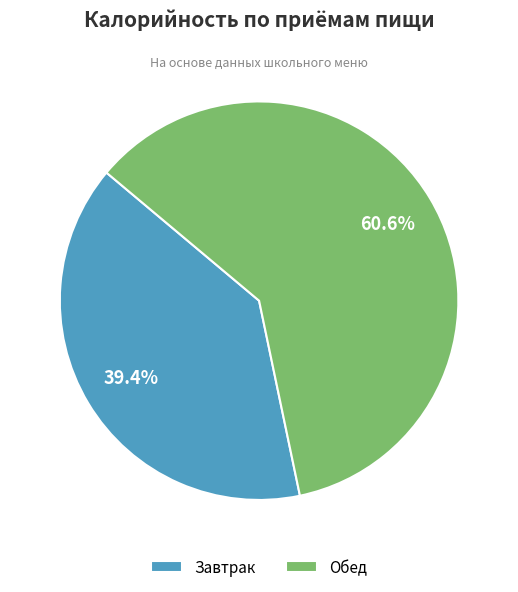

To the nearest percent, what portion does Обед represent?

61%